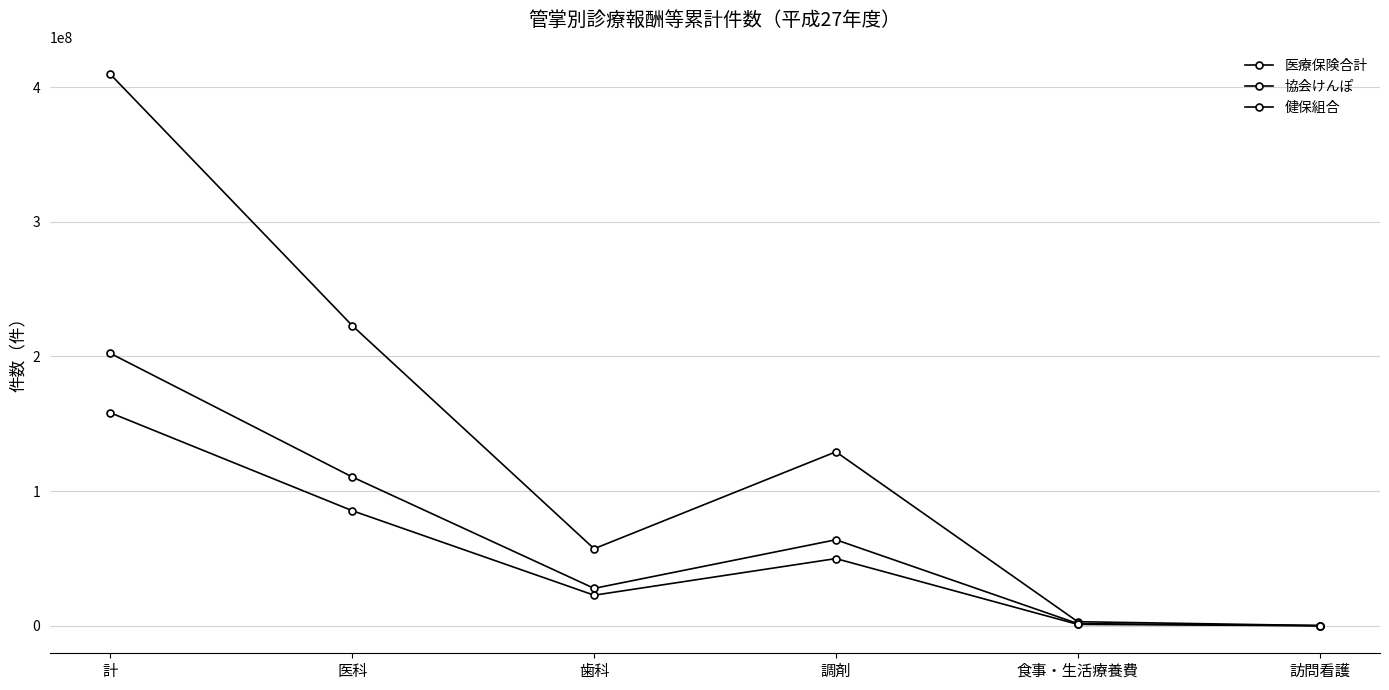

What is the difference between the second highest and minimum values in the 協会けんぽ series?

110392256